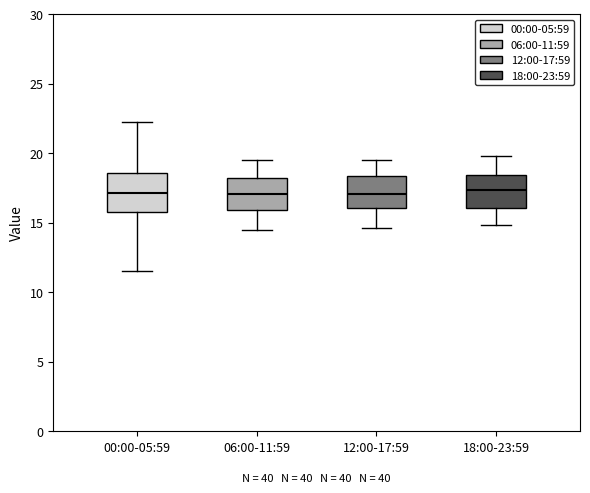

Reading left to right, read every box against the y-axis: the position of its median line, the range the box covers, and the ends of its whiskers. The values are not printed on the chart, so give them approximately, as read against the axis.

00:00-05:59: median 17.0, box 15.5 to 18.5, whiskers 11.5 to 22.0
06:00-11:59: median 17.0, box 16.0 to 18.0, whiskers 14.5 to 19.5
12:00-17:59: median 17.0, box 16.0 to 18.5, whiskers 14.5 to 19.5
18:00-23:59: median 17.5, box 16.0 to 18.5, whiskers 15.0 to 20.0